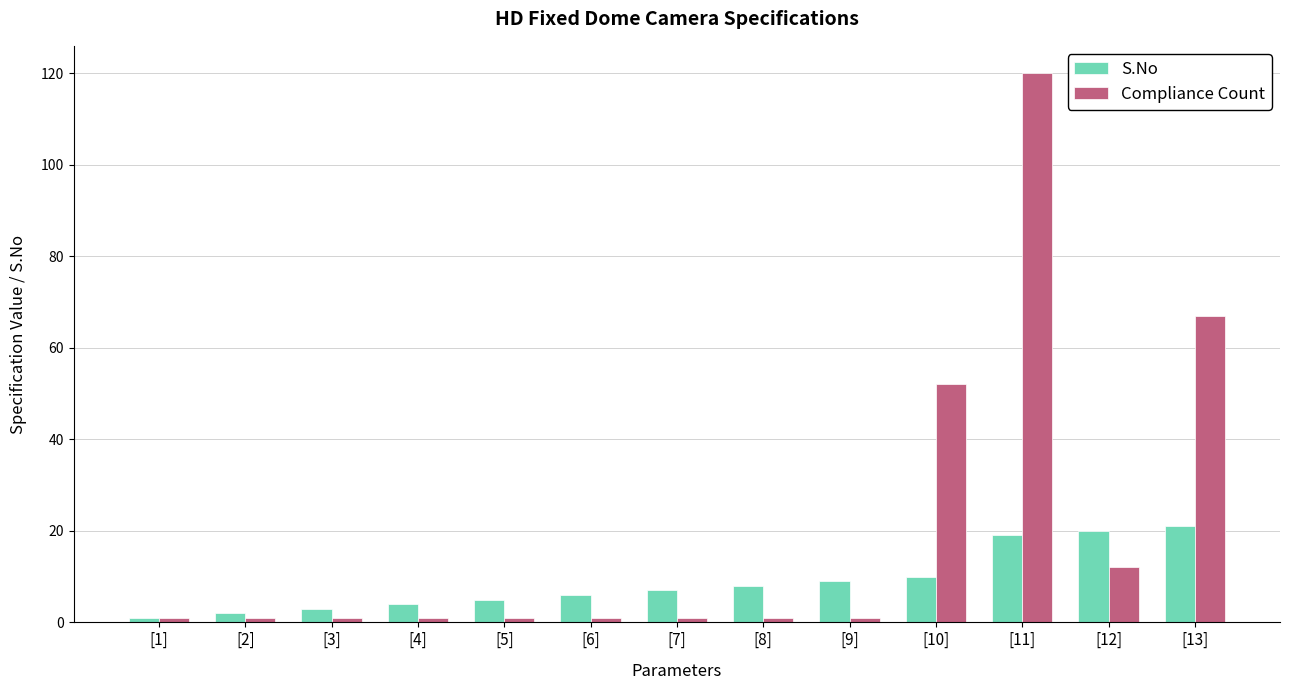

What are all the series names shown in the legend?

S.No, Compliance Count